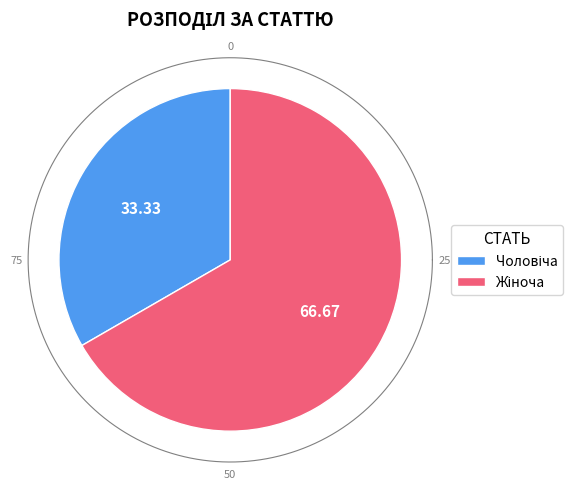

True or false: Чоловіча accounts for 33% of the total.

True